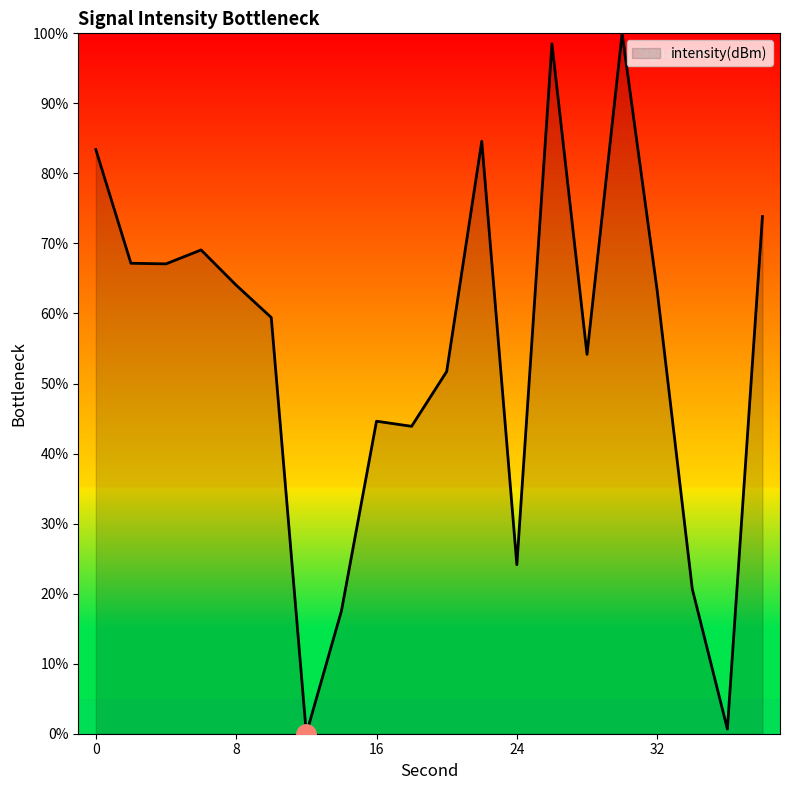

How many values exceed 63?

10